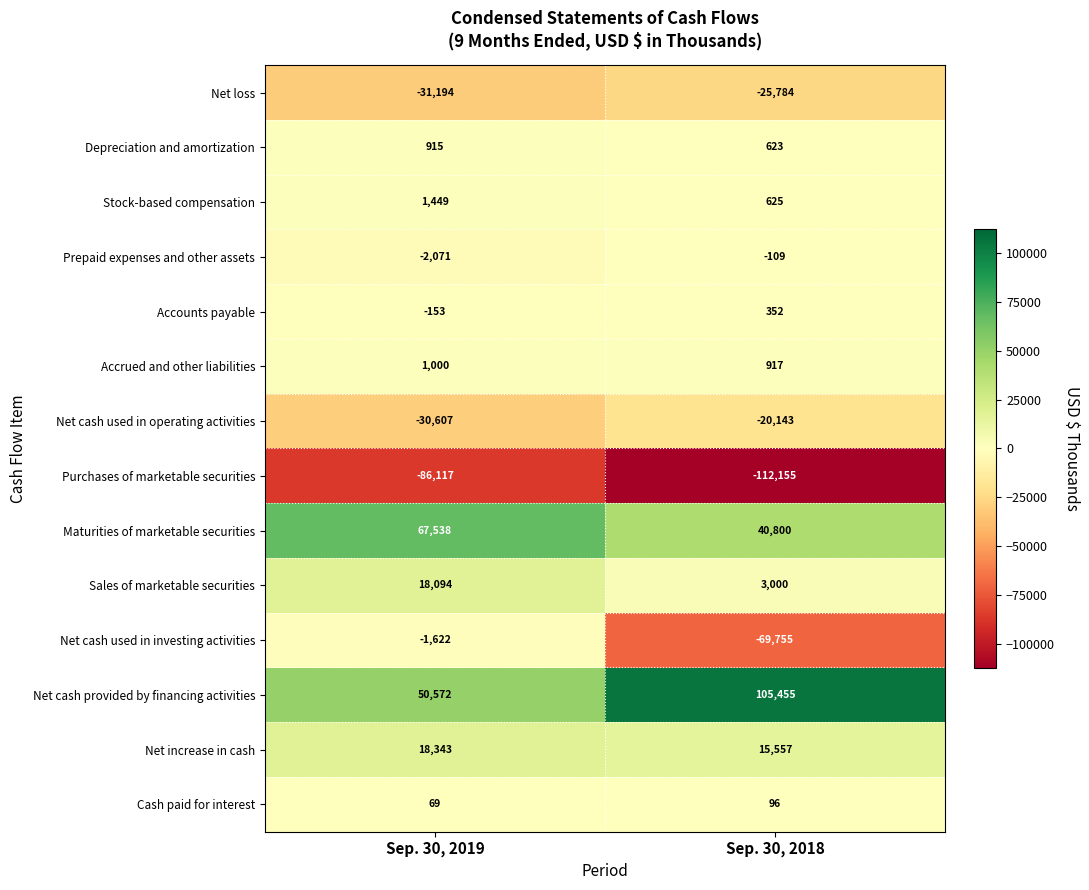

The value of Maturities of marketable securities at Sep. 30, 2019 is 67538. True or false?

True